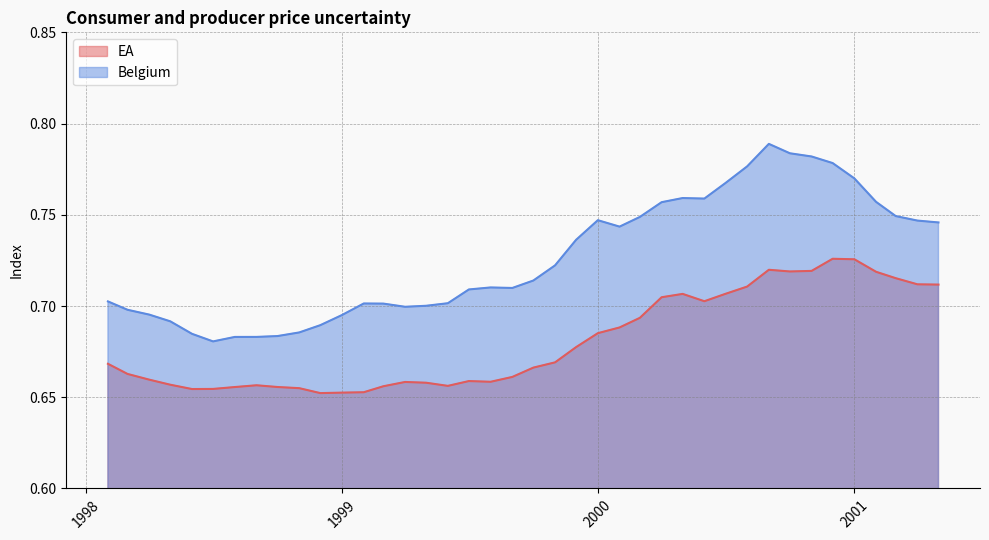

Which series has the widest spread of values?

Belgium